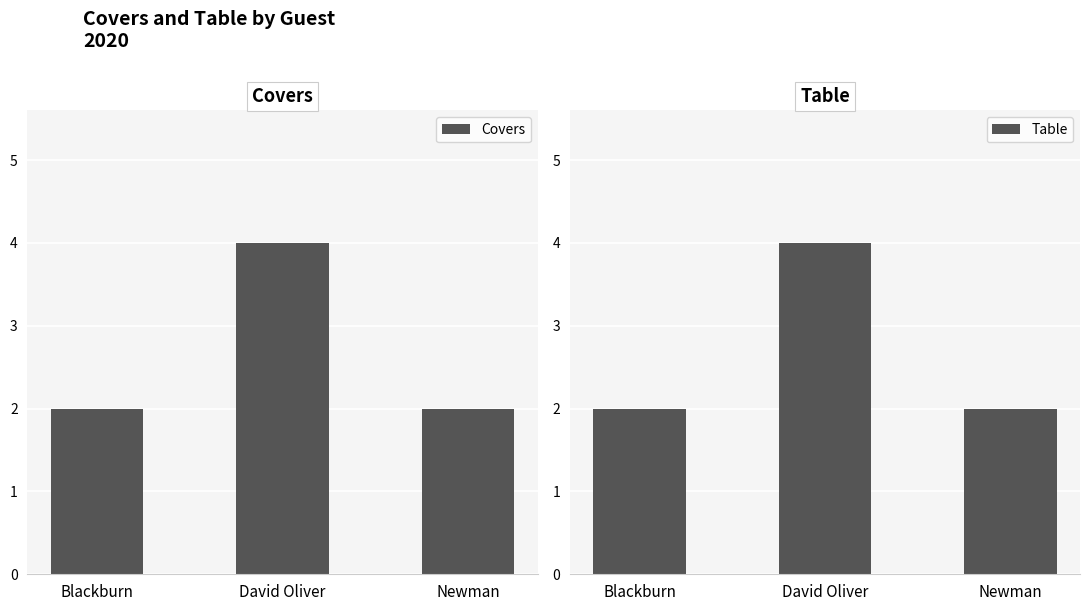

What is the maximum value for Table?

4